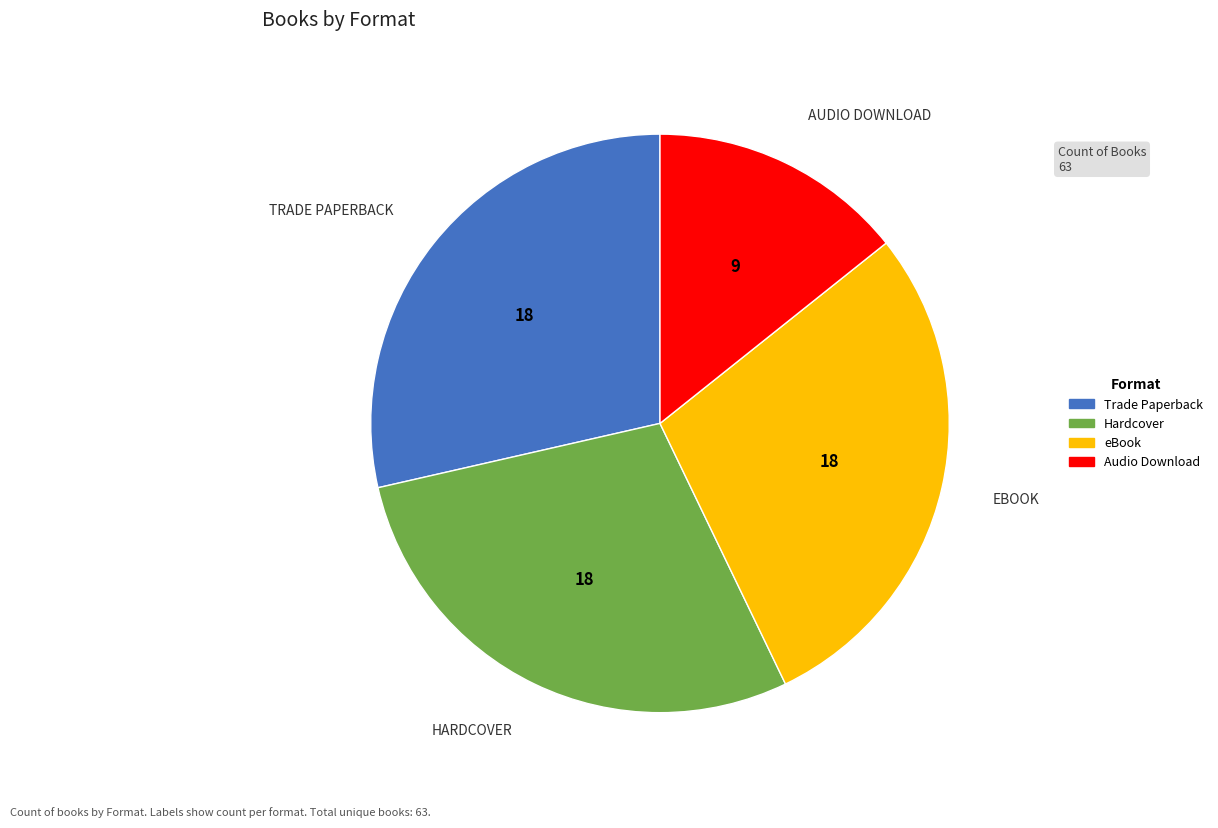

What is the ratio of the value at Hardcover to the value at eBook?

1.0